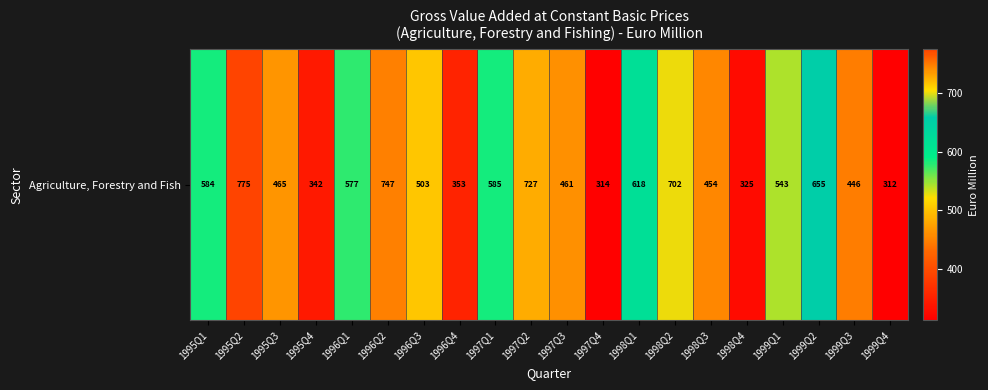

Reading right to left, extract all data points from this chart.

1999Q4=312	1999Q3=446	1999Q2=655	1999Q1=543	1998Q4=325	1998Q3=454	1998Q2=702	1998Q1=618	1997Q4=314	1997Q3=461	1997Q2=727	1997Q1=585	1996Q4=353	1996Q3=503	1996Q2=747	1996Q1=577	1995Q4=342	1995Q3=465	1995Q2=775	1995Q1=584